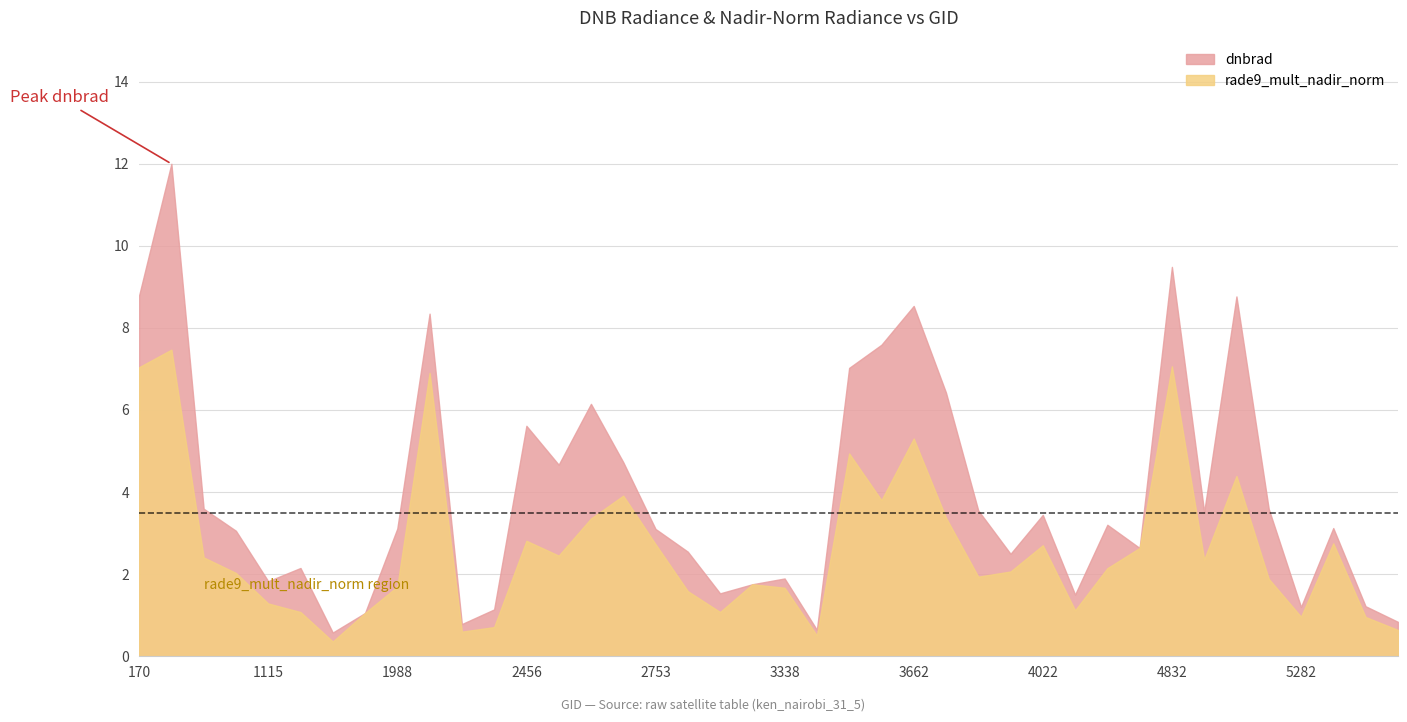

Rank the series at 1115 from highest to lowest value.

dnbrad, rade9_mult_nadir_norm